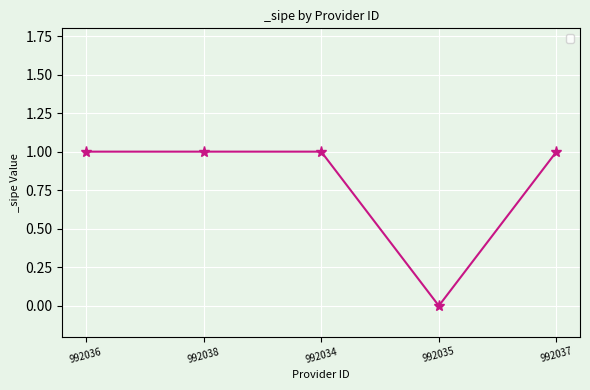

What is the sum of all values?

4